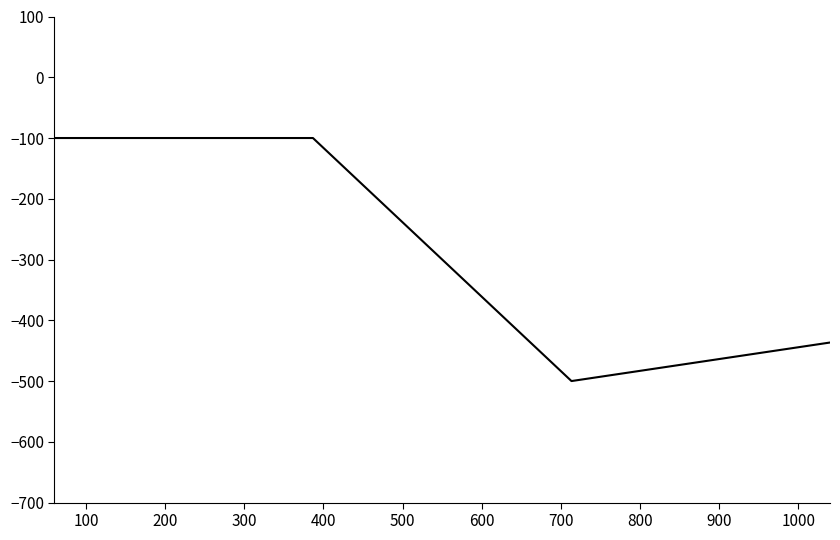

True or false: there are more than 2 points higher than both neighbors.

False